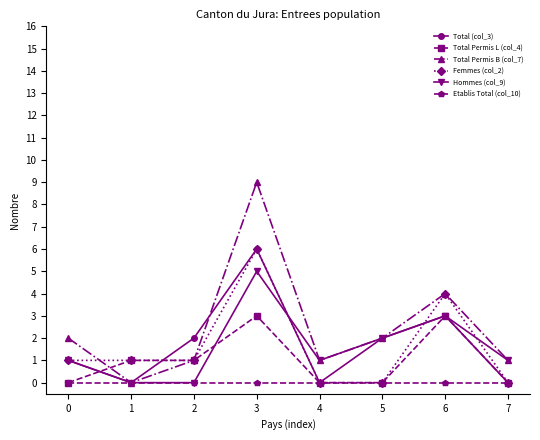

Which series has the largest range (max minus min)?

Total Permis B (col_7)